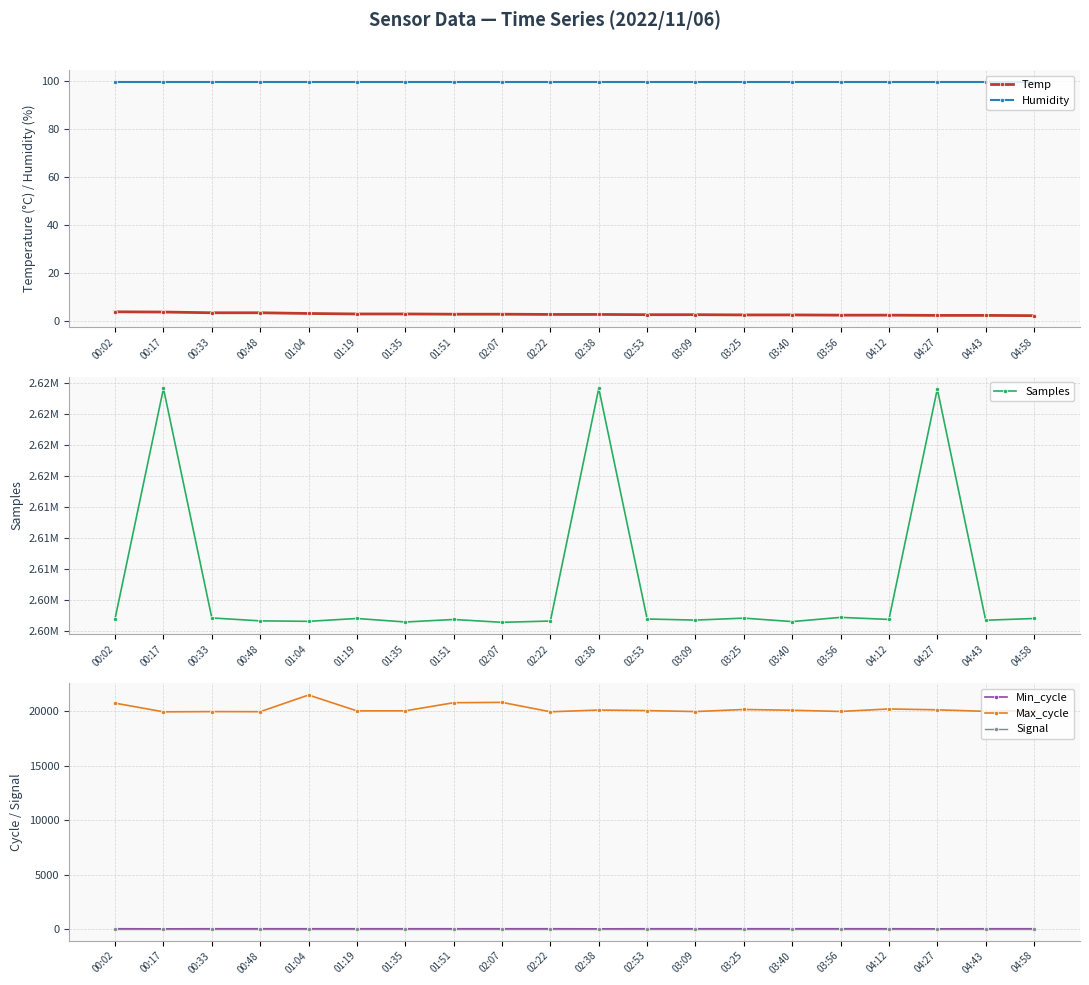

Rank the series at 04:43 from highest to lowest value.

Samples, Max_cycle, Humidity, Min_cycle, Signal, Temp